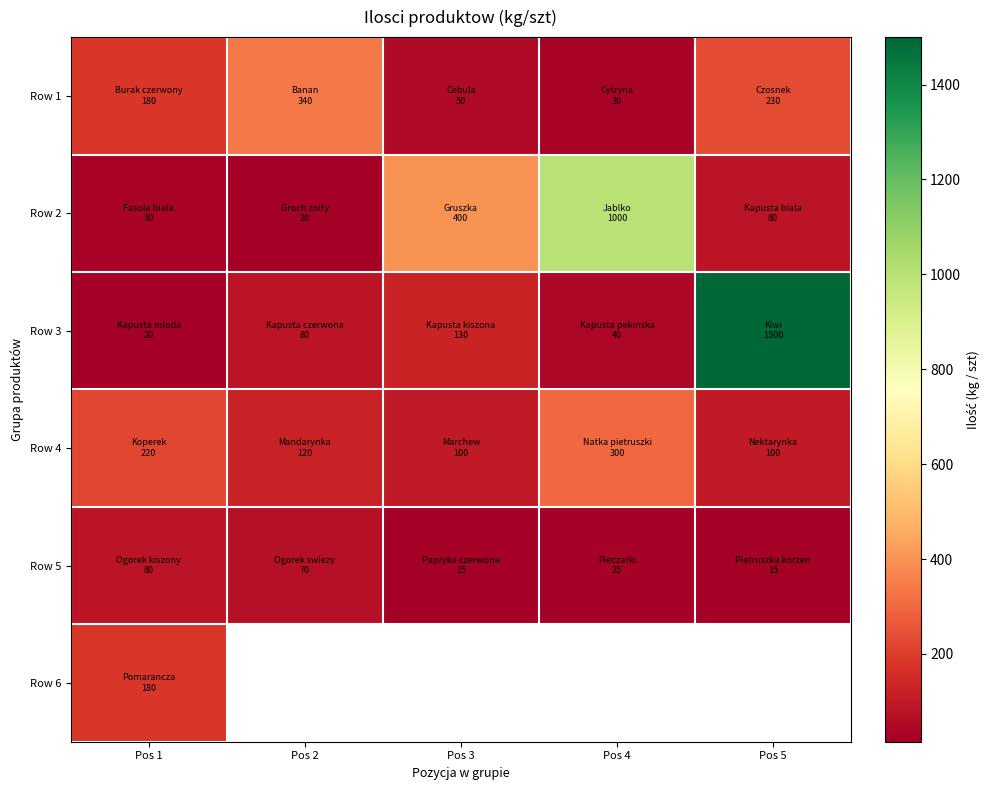

How many values in Row 6 are above zero?

1